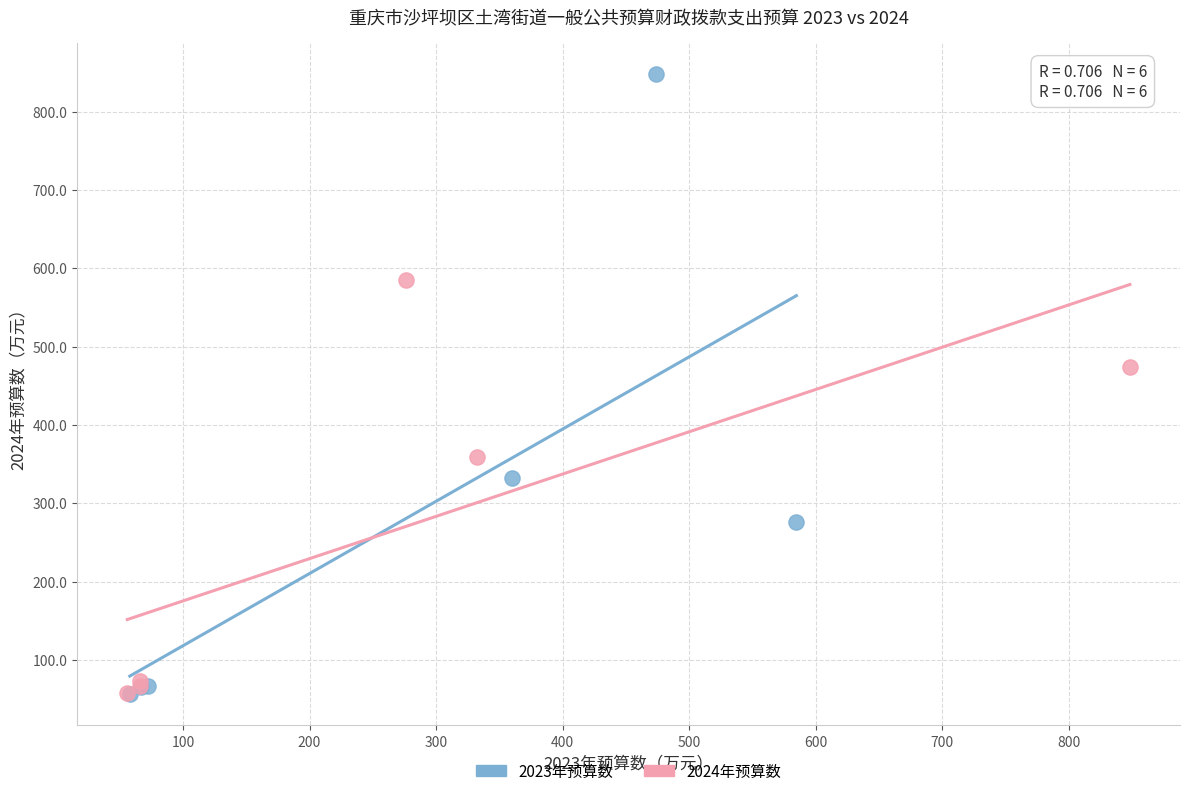

Which series has the widest spread of Y values?

2023年预算数